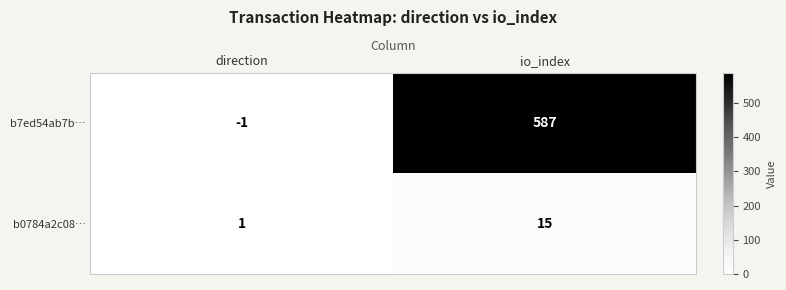

What is the average value of the b0784a2c08… series?

8